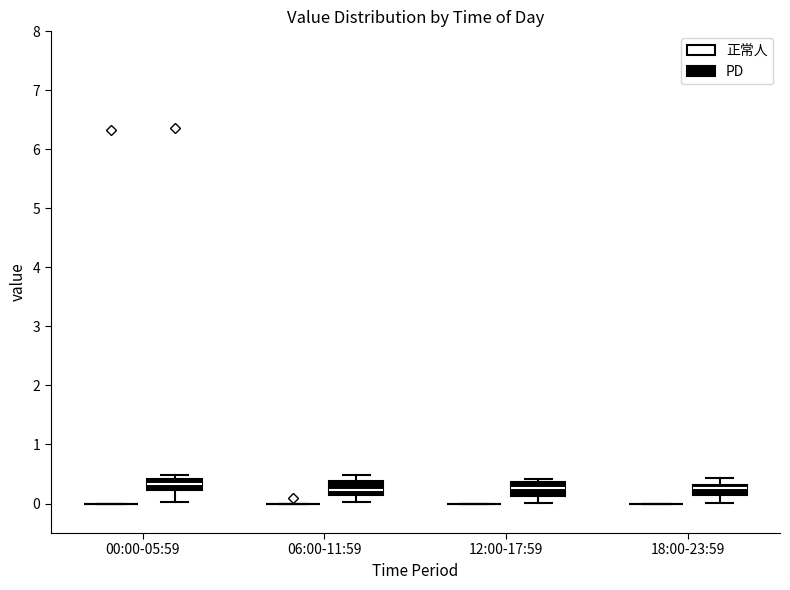

Reading left to right, read every box against the y-axis: the position of its median line, the range the box covers, and the ends of its whiskers. The values are not printed on the chart, so give them approximately, as read against the axis.

00:00-05:59 (正常人): box collapsed to a line at 0.0, whiskers 0.0 to 0.0
00:00-05:59 (PD): median 0.3, box 0.2 to 0.4, whiskers 0.0 to 0.5
06:00-11:59 (正常人): box collapsed to a line at 0.0, whiskers 0.0 to 0.0
06:00-11:59 (PD): median 0.2 (inside the box), box 0.2 to 0.4, whiskers 0.0 to 0.5
12:00-17:59 (正常人): box collapsed to a line at 0.0, whiskers 0.0 to 0.0
12:00-17:59 (PD): median 0.3, box 0.1 to 0.4, whiskers 0.0 to 0.4 (just above the box's upper edge)
18:00-23:59 (正常人): box collapsed to a line at 0.0, whiskers 0.0 to 0.0
18:00-23:59 (PD): median 0.3 (inside the box), box 0.1 to 0.3, whiskers 0.0 to 0.4